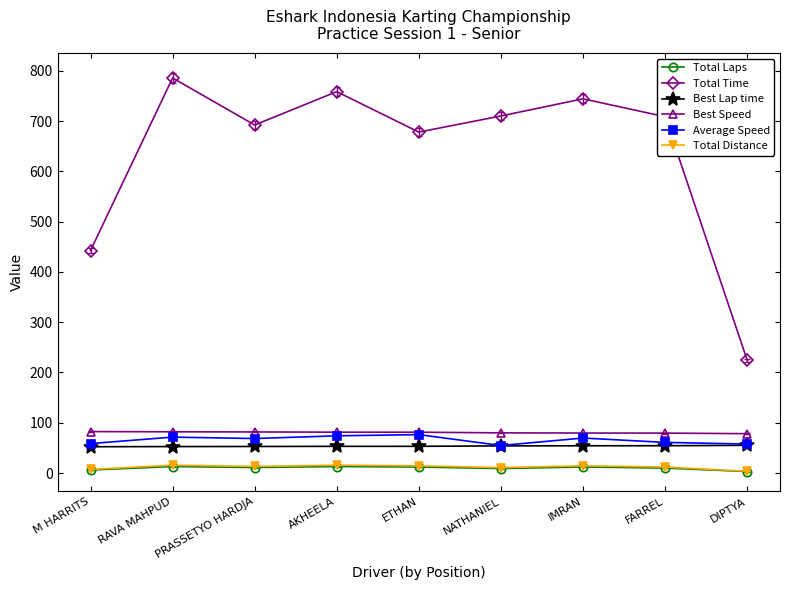

At how many categories does at least one series exceed 425?

8